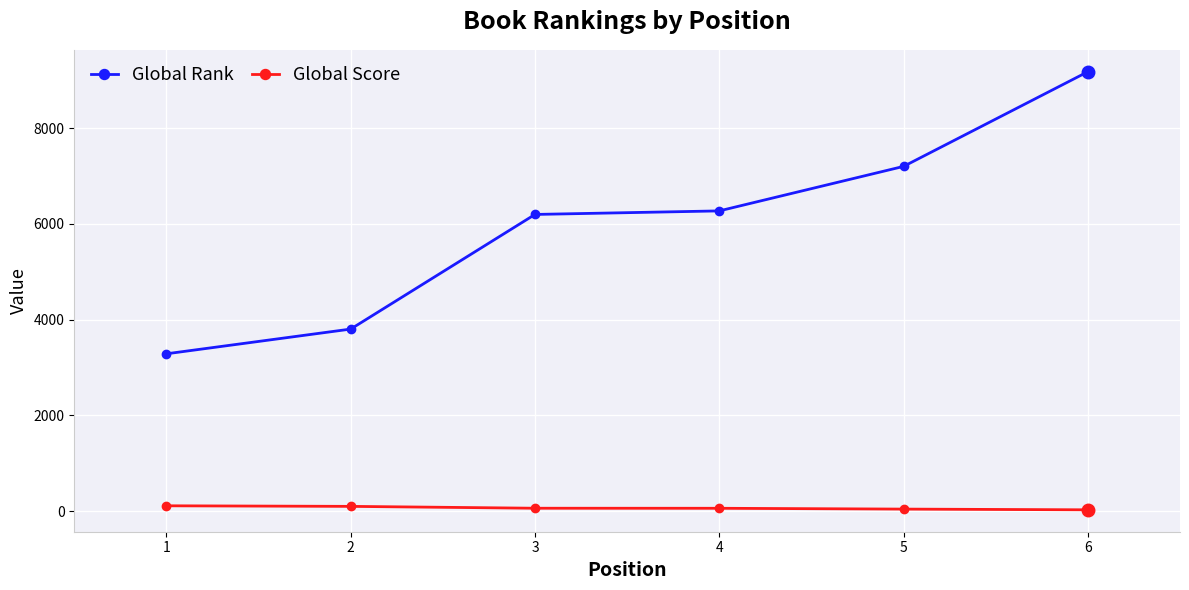

What are all the series names shown in the legend?

Global Rank, Global Score